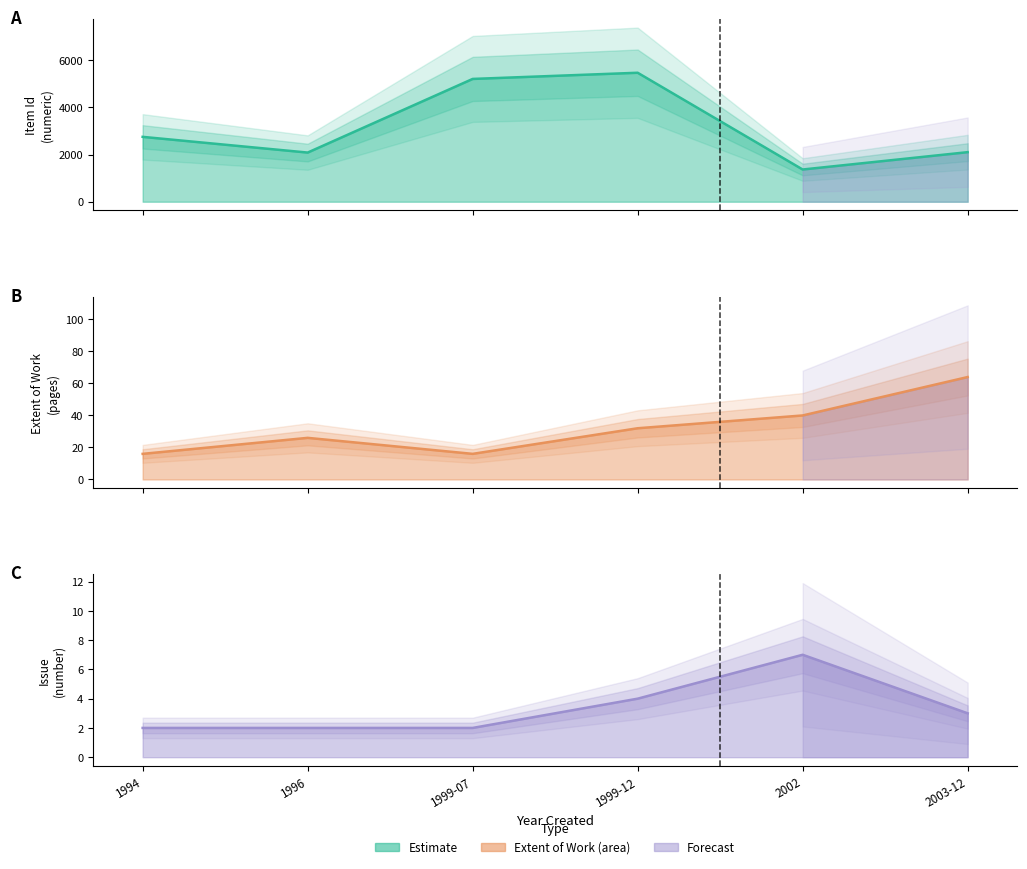

How many interior local peaks does the Item Id series have?

1